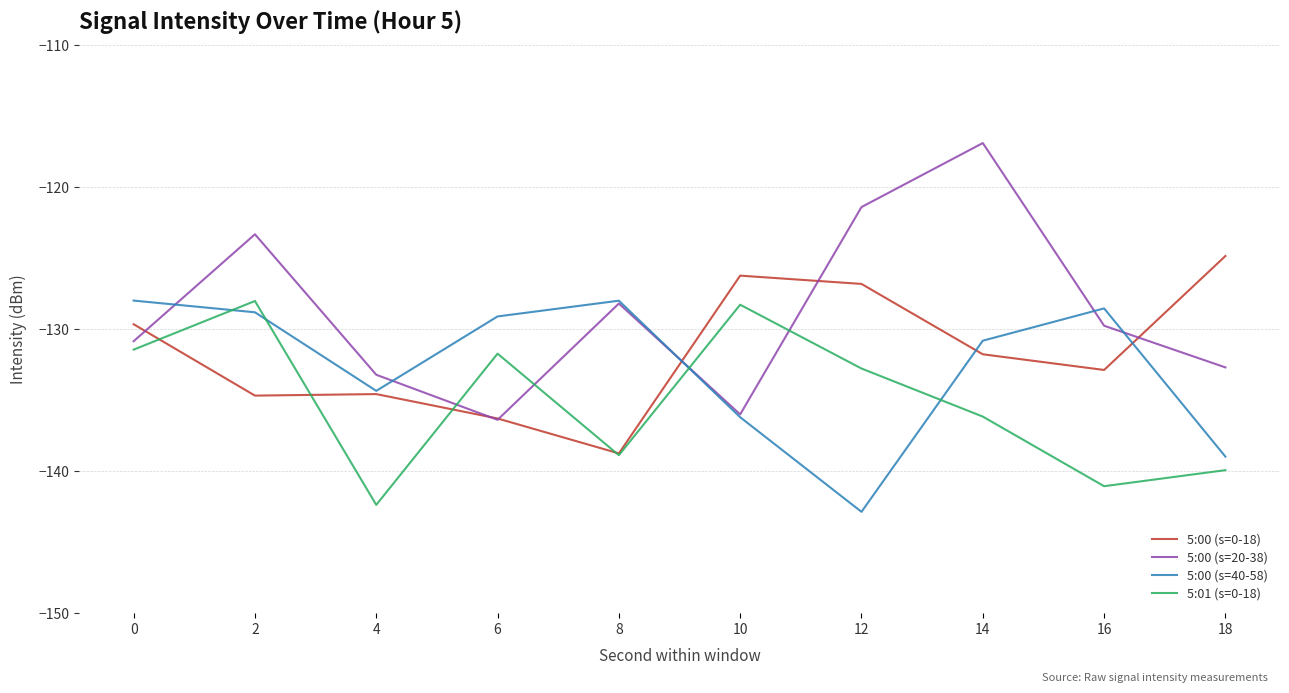

In 5:00 (s=40-58), how many points are lower than both neighbors (excluding endpoints)?

2